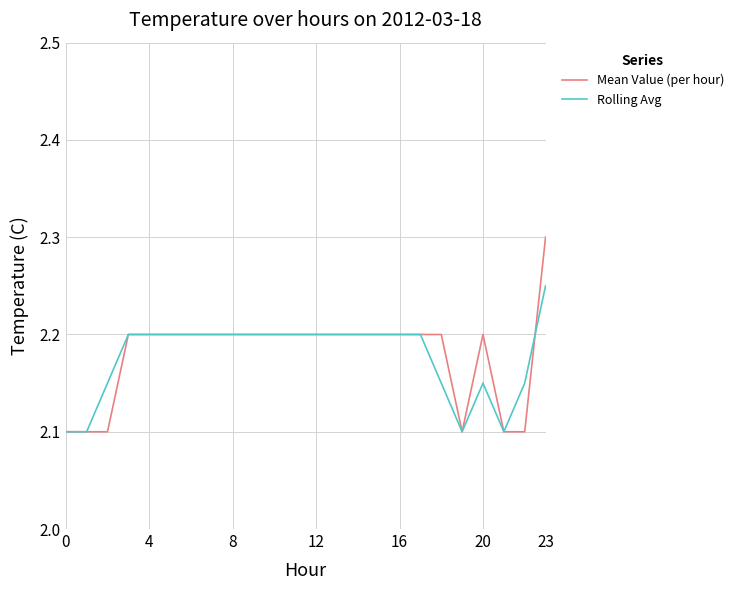

Which series has the largest range (max minus min)?

Mean Value (per hour)